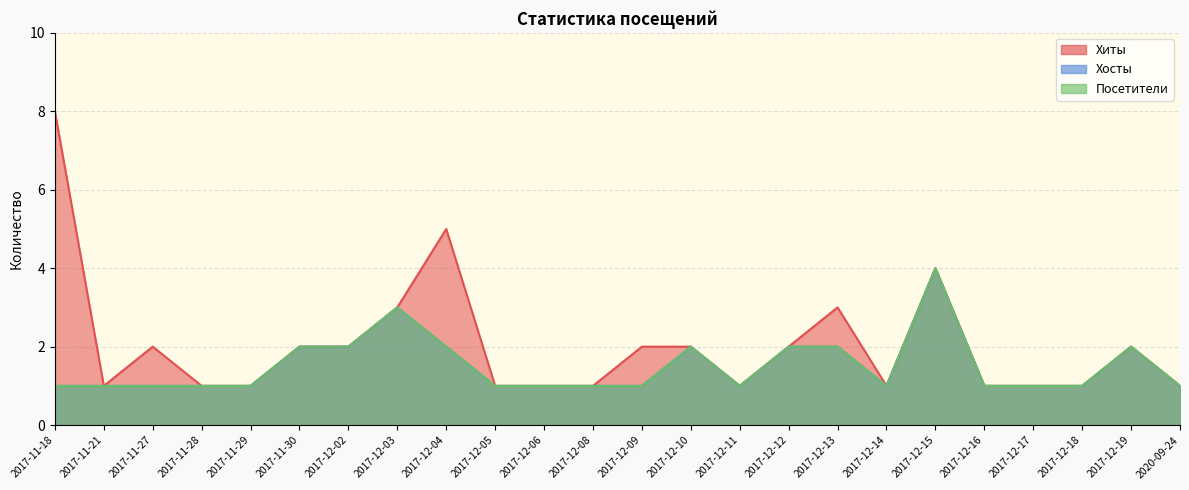

True or false: Посетители and Хиты intersect in this chart.

False